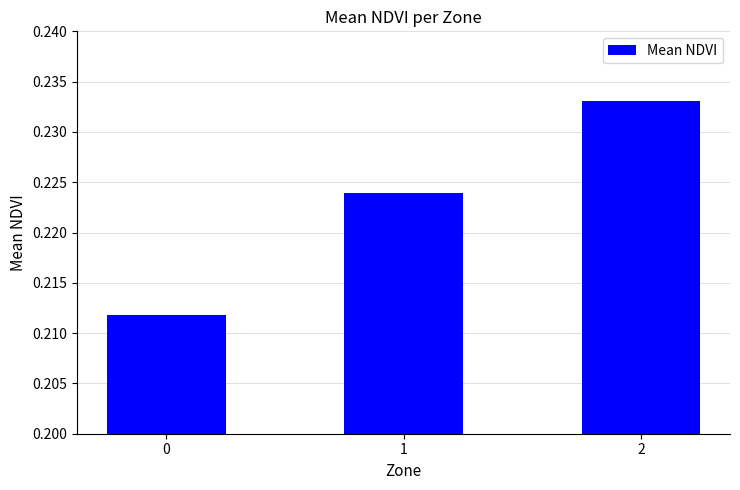

Count the values in the range 0 to 1.

3